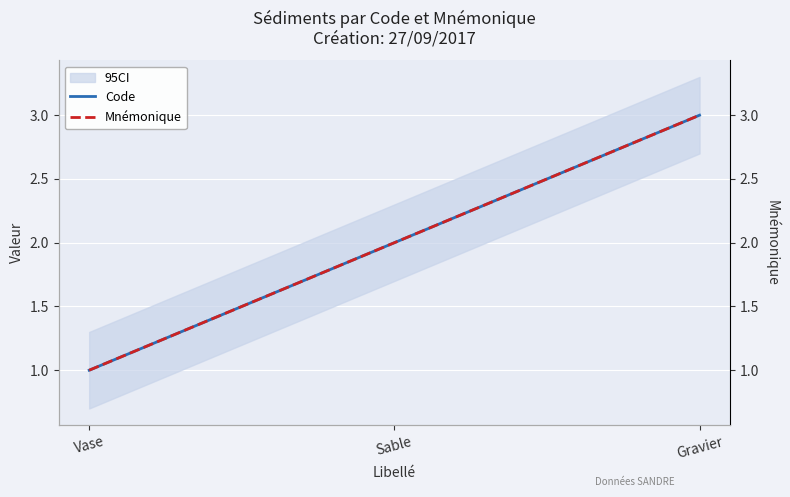

Is this an area chart (filled region under the line)?

No